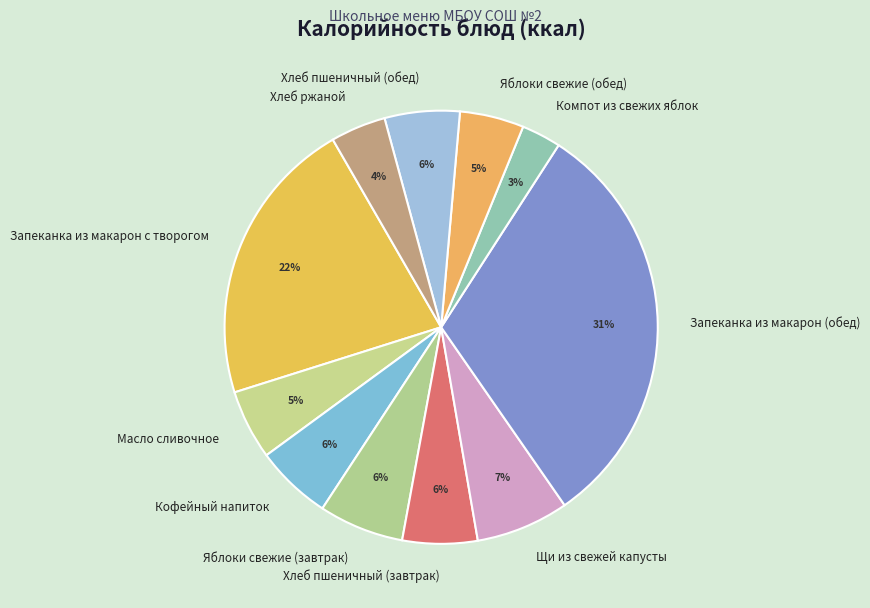

Do Яблоки свежие (обед) and Запеканка из макарон с творогом together represent more than half of the pie?

No